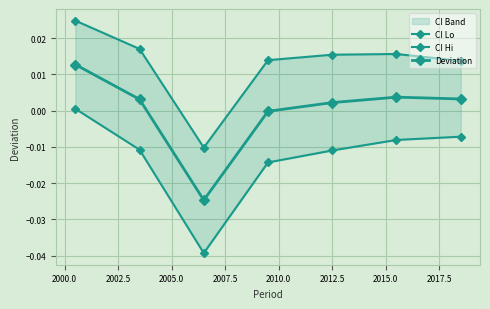

Is this an area chart (filled region under the line)?

No